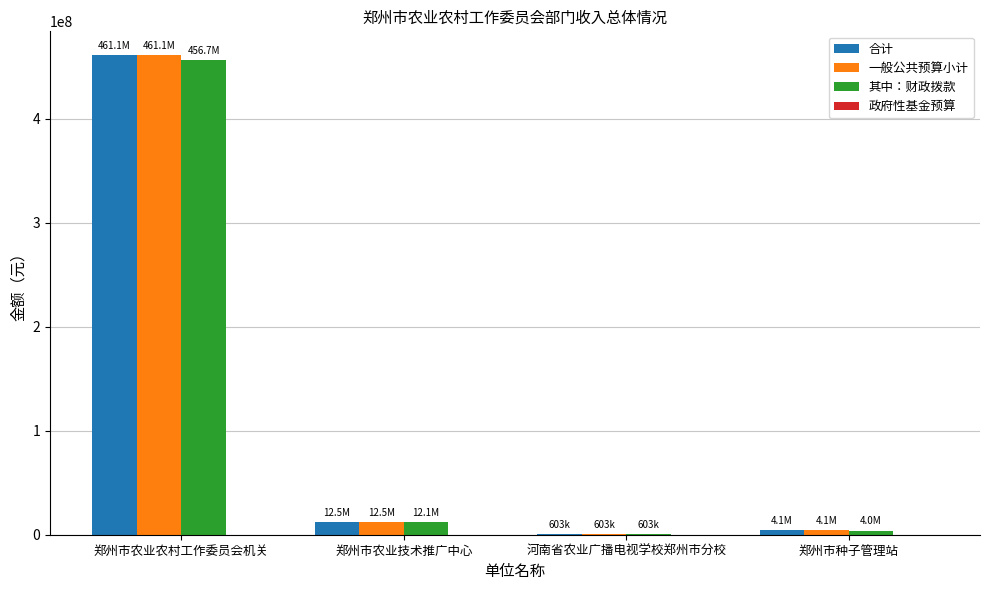

What is the difference between the 一般公共预算小计 values at 郑州市种子管理站 and 河南省农业广播电视学校郑州市分校?

3481881